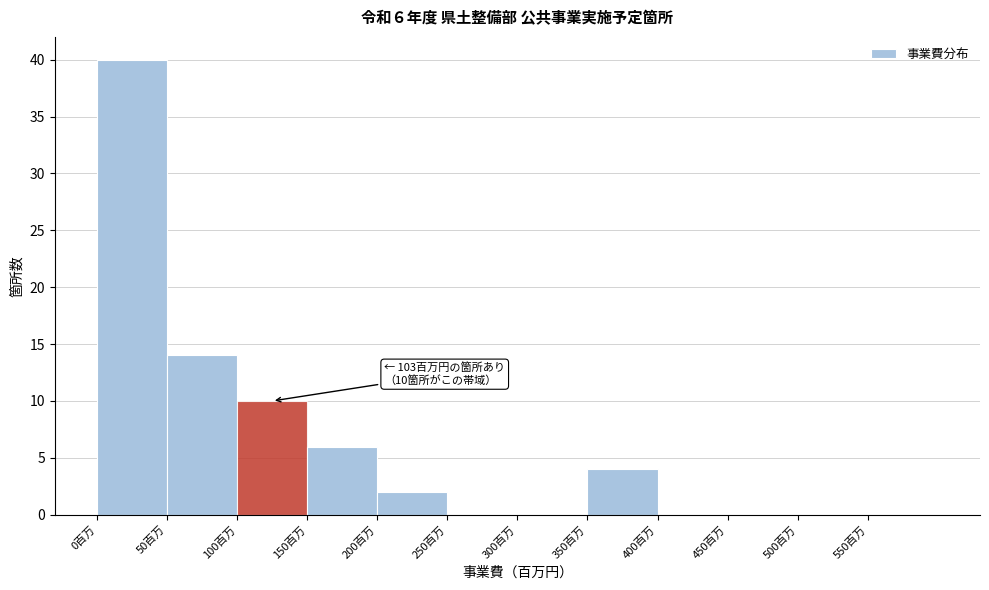

Over which range of the x-axis is the bar tallest?

0 to 50